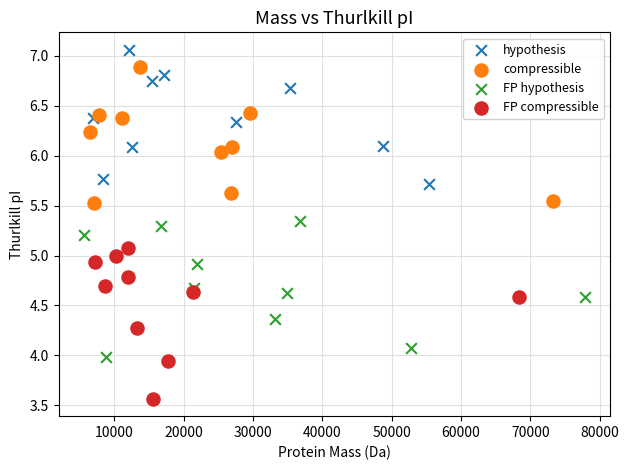

Which series reaches the maximum Y coordinate?

hypothesis